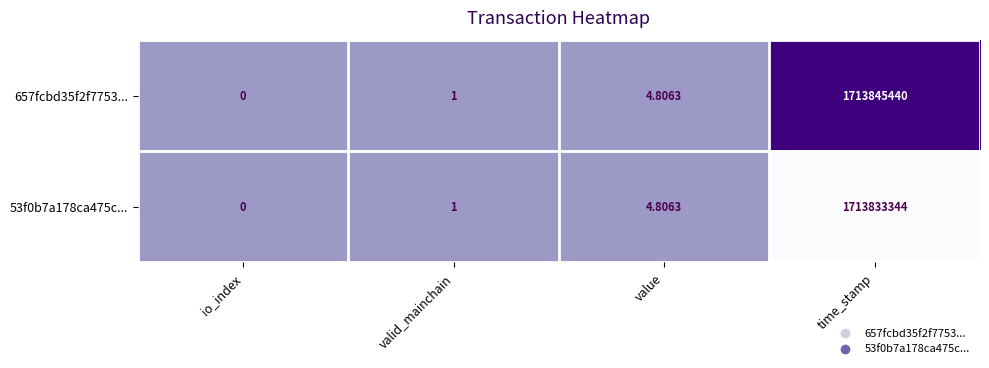

At which category is the sum across all series the highest?

time_stamp